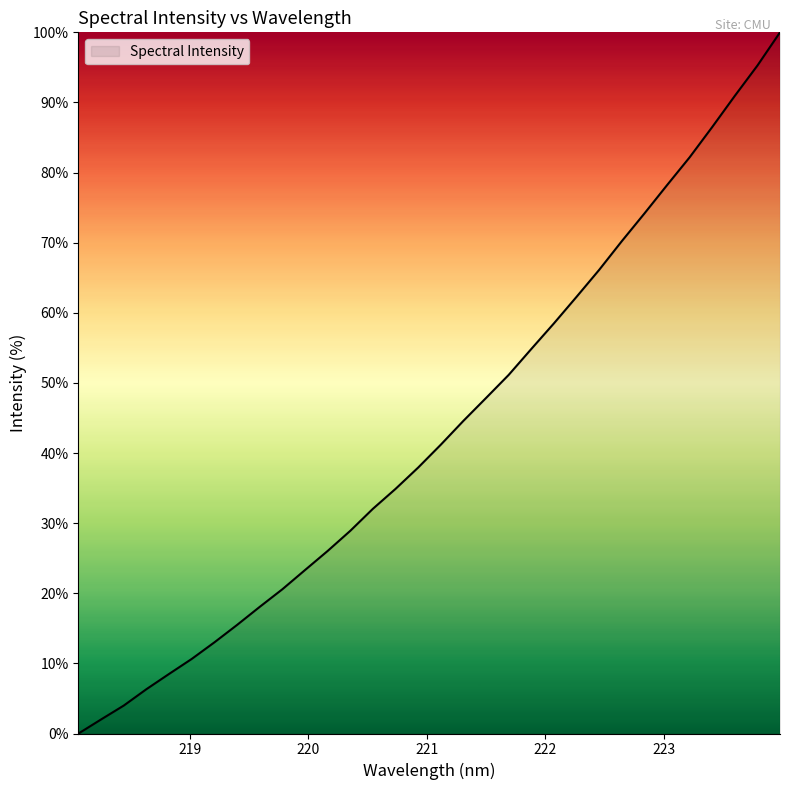

What is the difference between the maximum and minimum values?

100.0